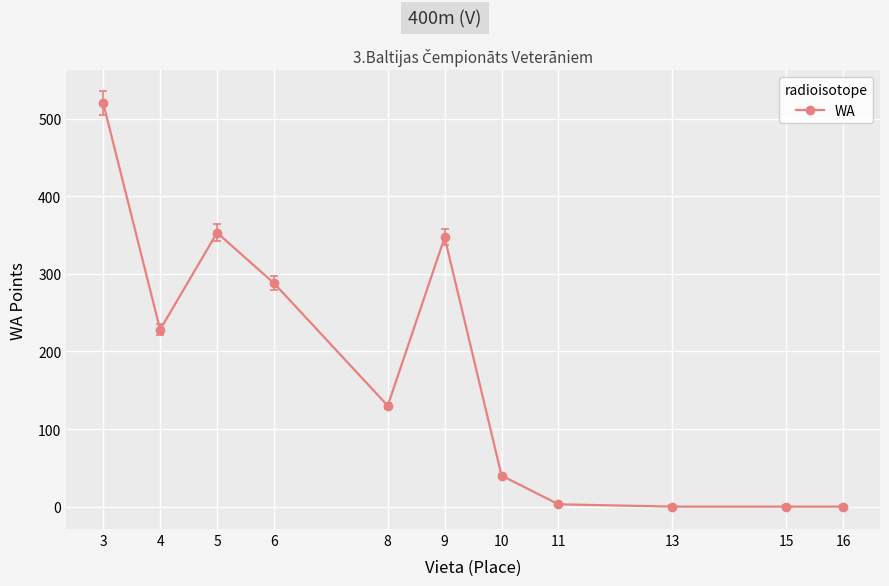

What is the greatest value displayed?

520